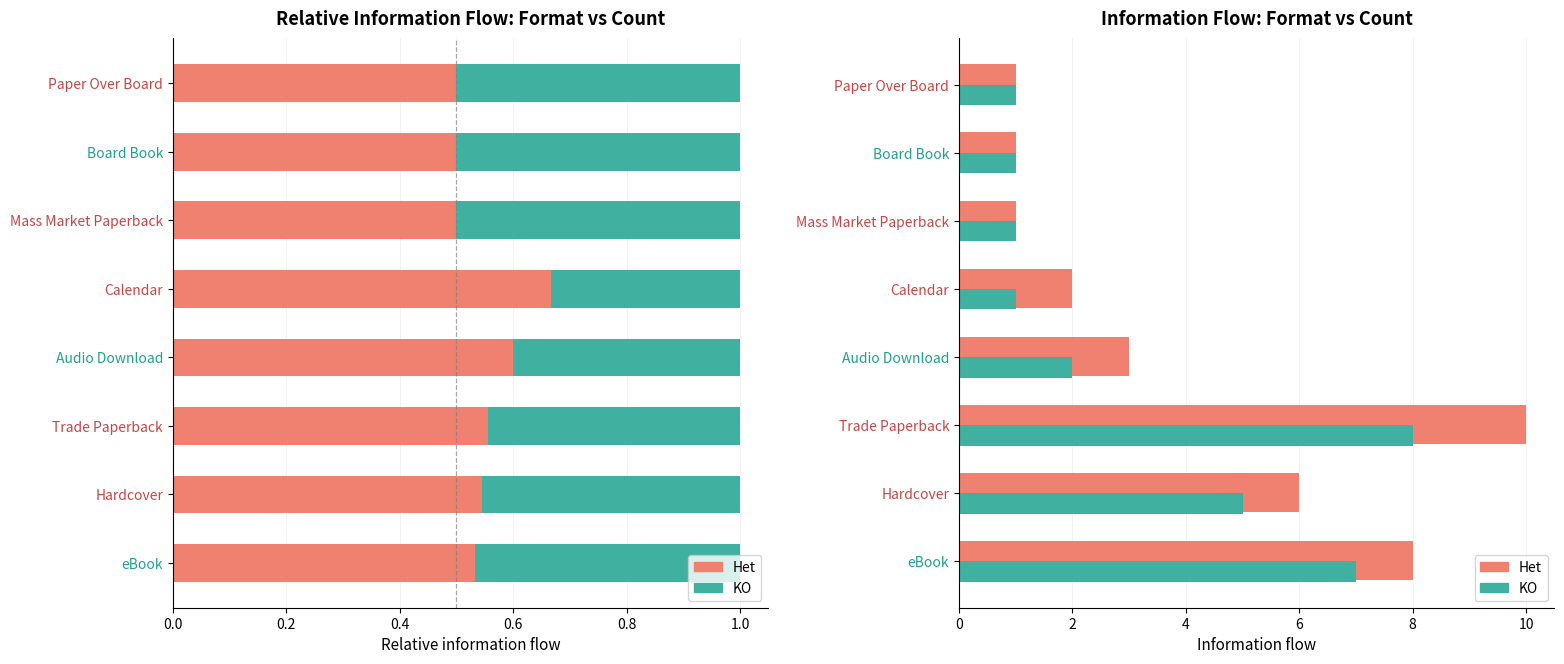

What value does the KO series have at Audio Download?

2